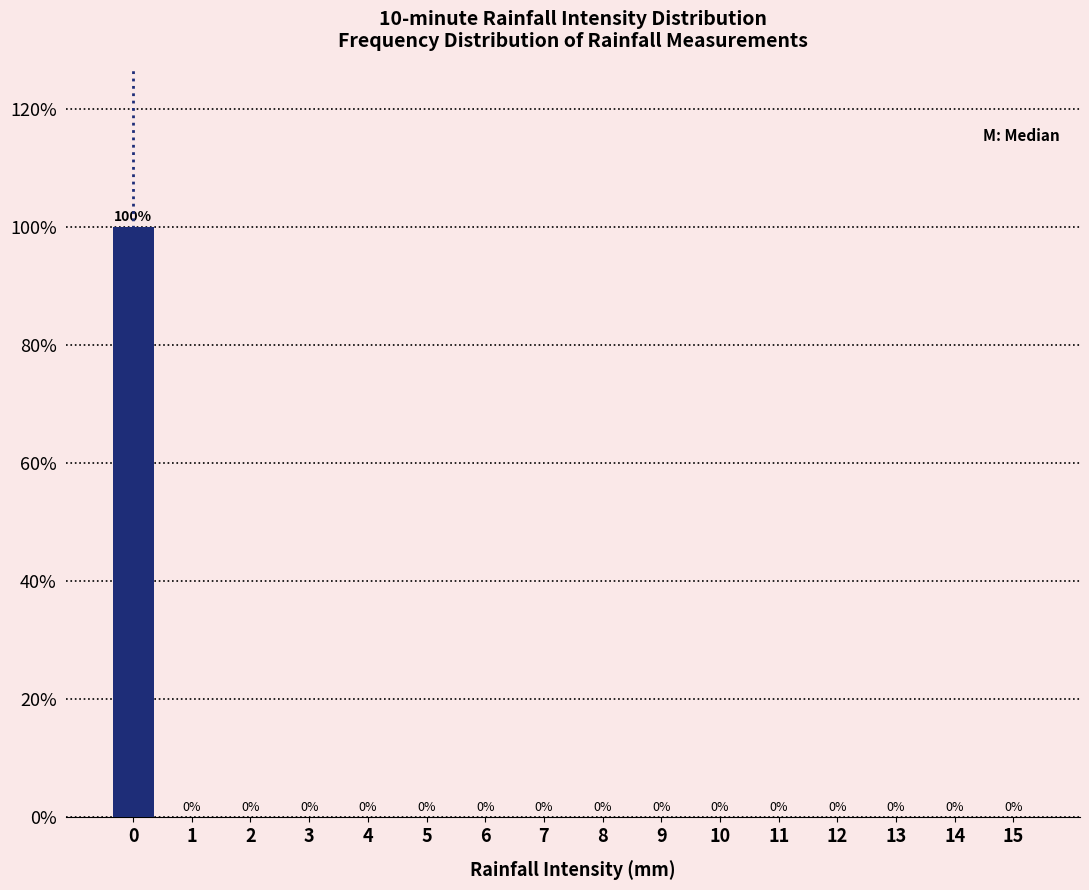

Reading left to right, list all the values displayed in this chart.

0=100	1=0	2=0	3=0	4=0	5=0	6=0	7=0	8=0	9=0	10=0	11=0	12=0	13=0	14=0	15=0